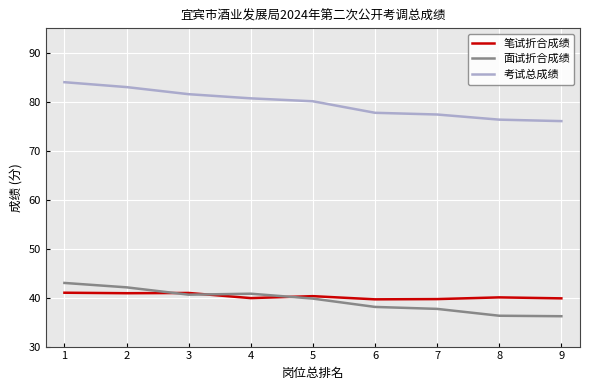

What is the spread (max minus min) of values at 1?

43.0